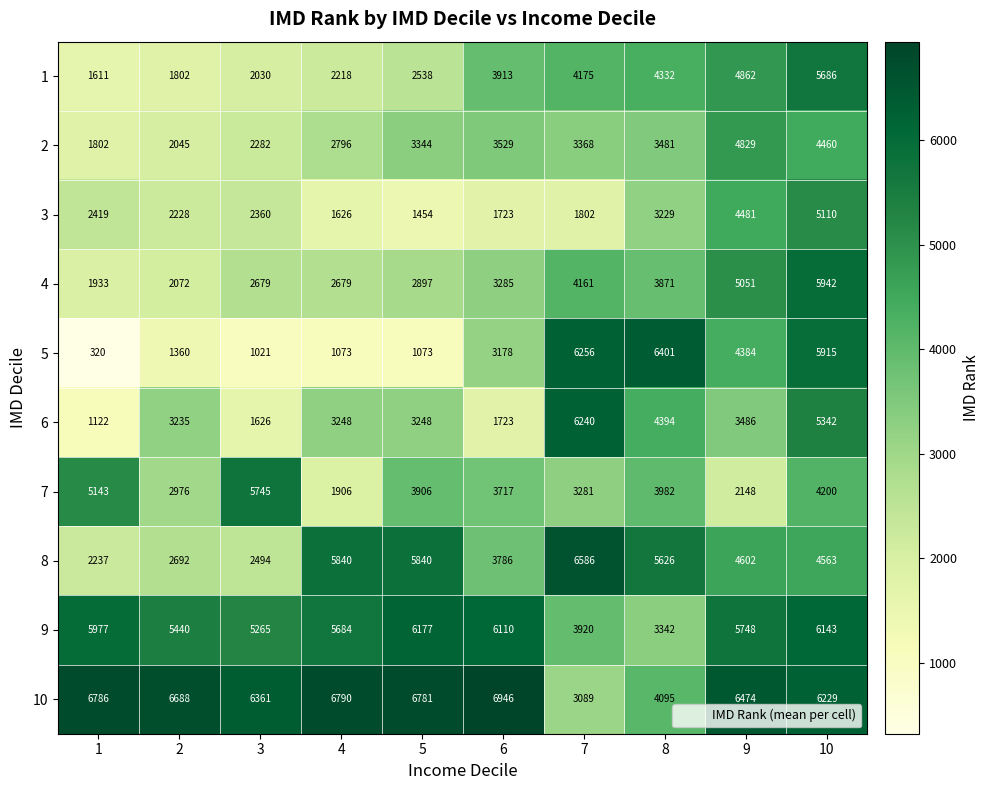

What value does the 4 series have at 8?

3871